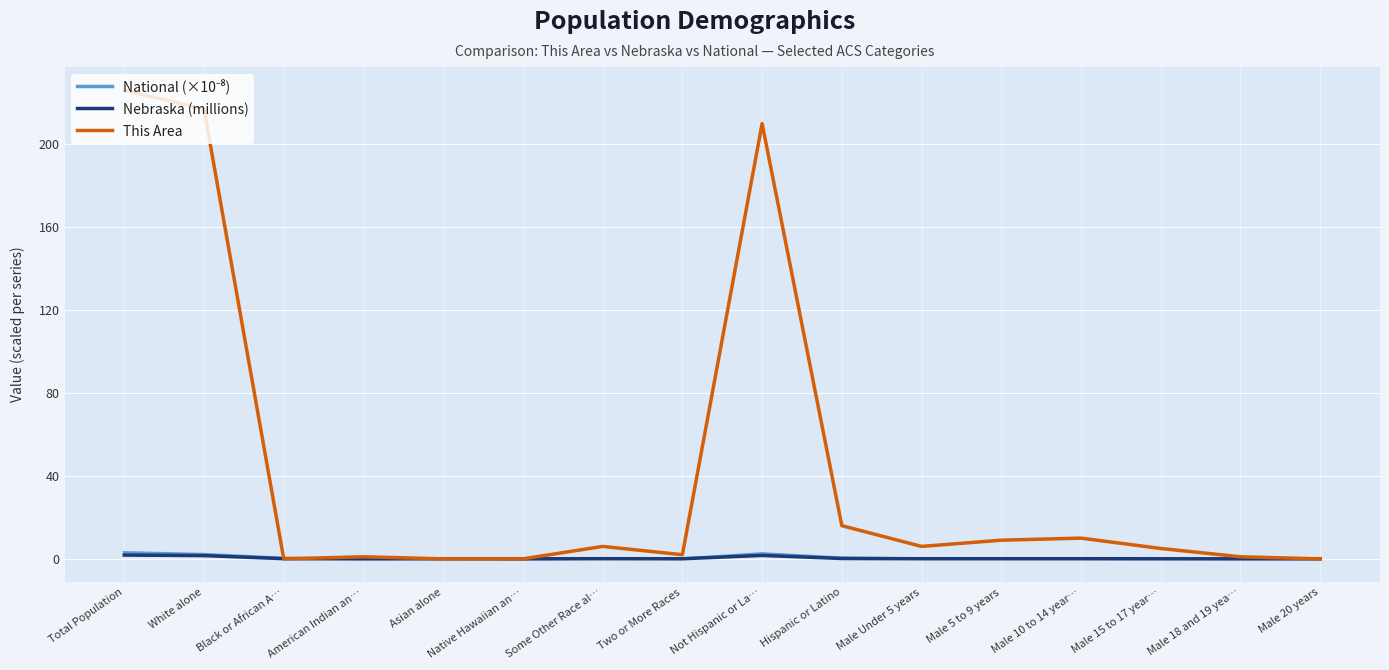

Which series has the widest spread of values?

This Area